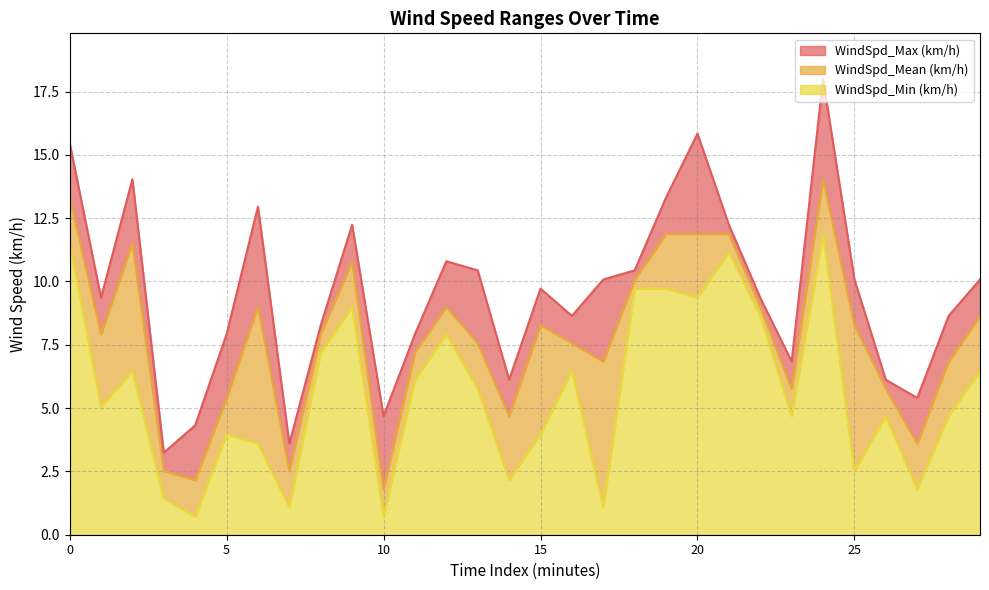

Rank the categories by WindSpd_Max (km/h) value from highest to lowest.

24, 20, 0, 2, 19, 6, 9, 21, 12, 13, 18, 17, 25, 29, 15, 1, 22, 16, 28, 8, 5, 11, 23, 14, 26, 27, 10, 4, 7, 3